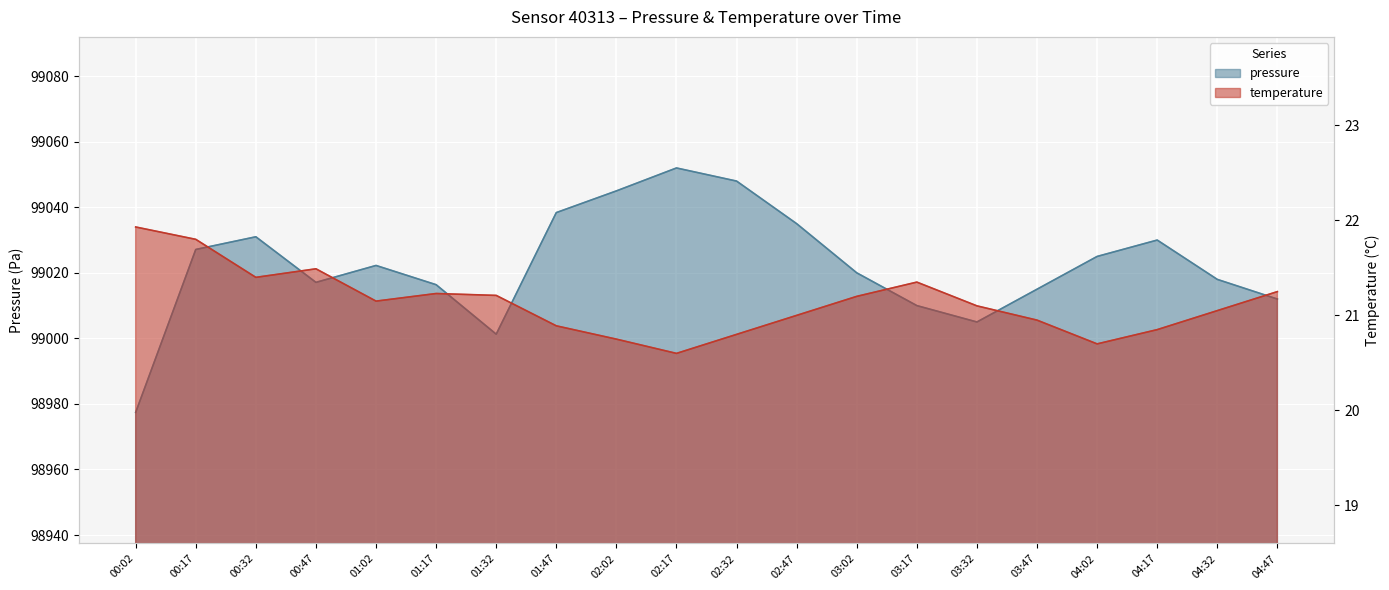

At which category does the chart reach its minimum across all series?

02:17